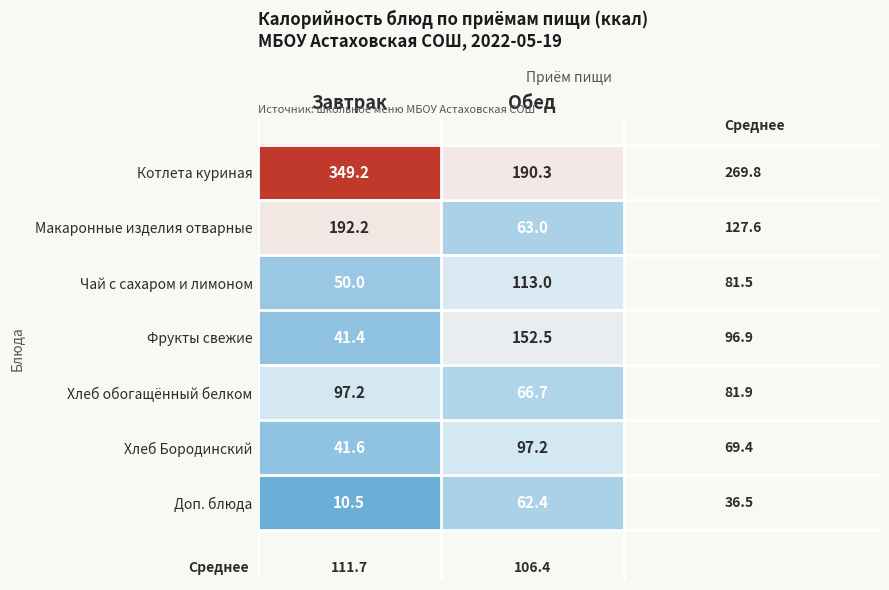

What is the sum of the Хлеб обогащённый белком values at Обед and Завтрак?

163.9